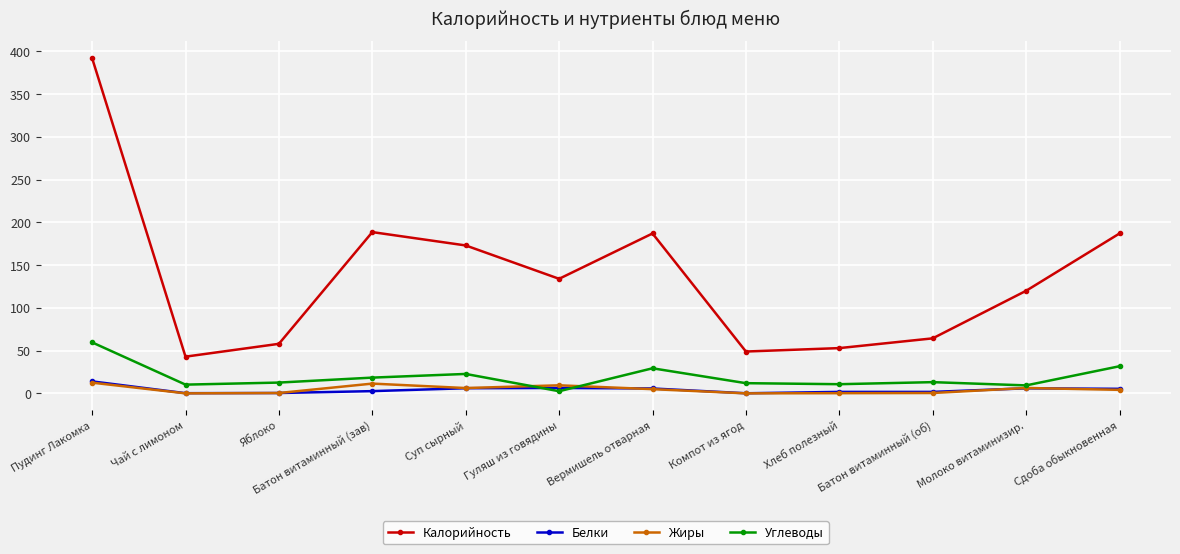

How many series are shown in this chart?

4